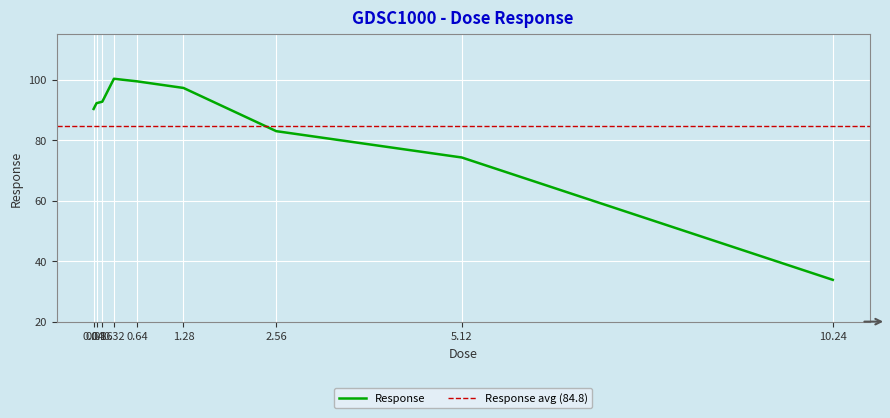

True or false: the data has more than 2 interior local peaks.

False